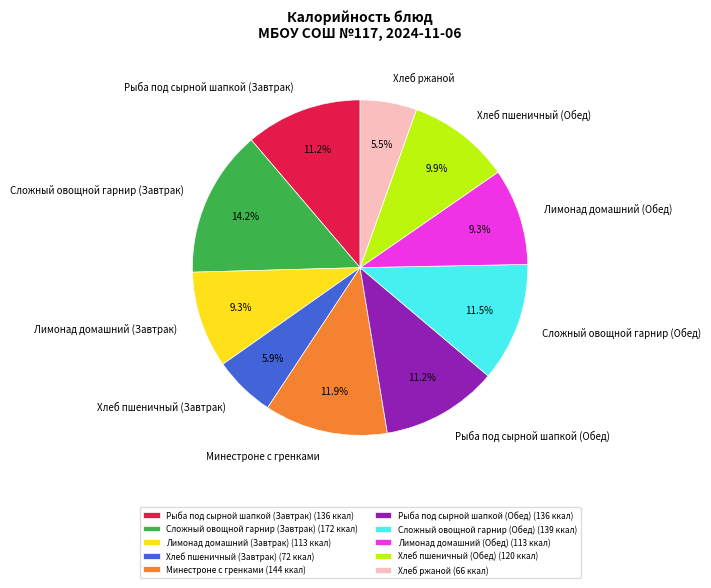

Is there any slice that represents more than half of the pie?

No